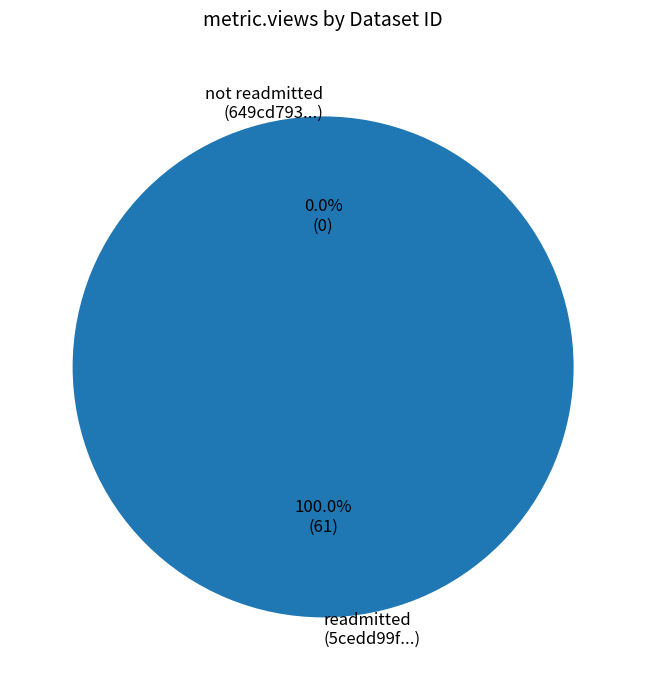

Is it true that 649cd793078190ea9f2176fb is 1% of the pie?

False